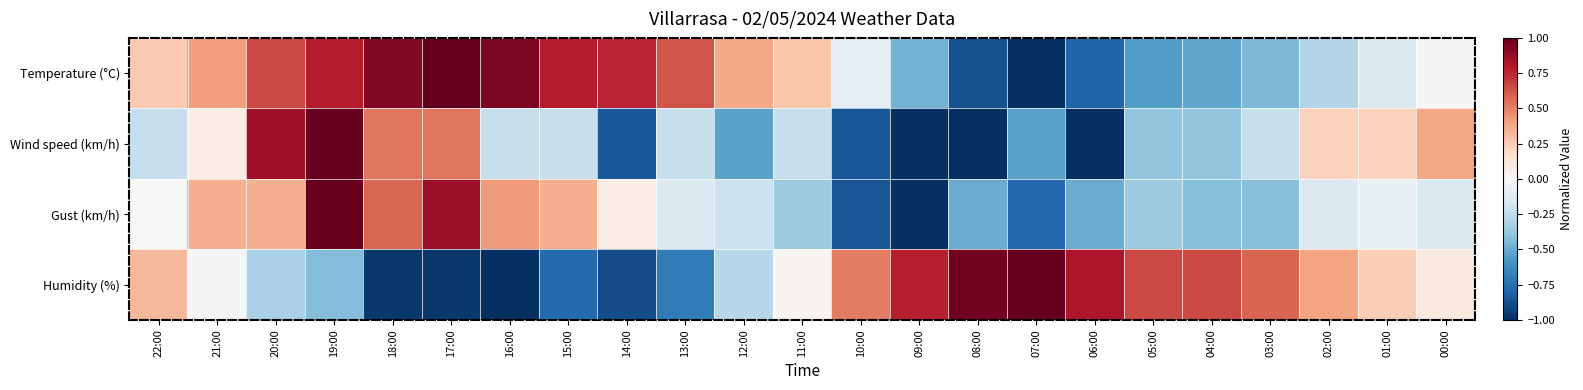

List the series in order of their overall mean, highest first.

Temperature (°C), Humidity (%), Gust (km/h), Wind speed (km/h)